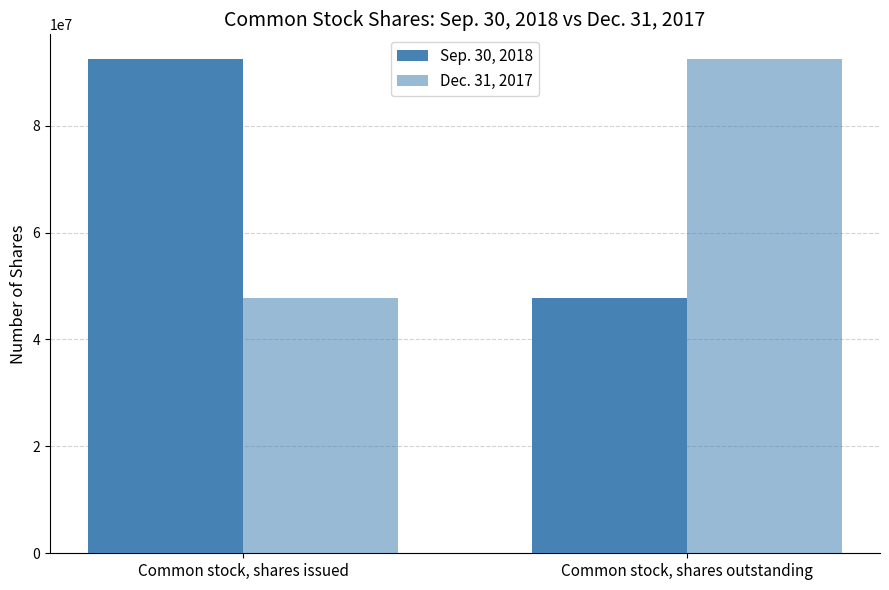

How many values in the Dec. 31, 2017 series are below 92467449?

1